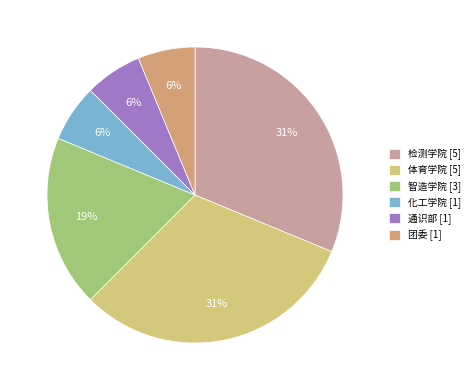

How many slices are in this pie chart?

6